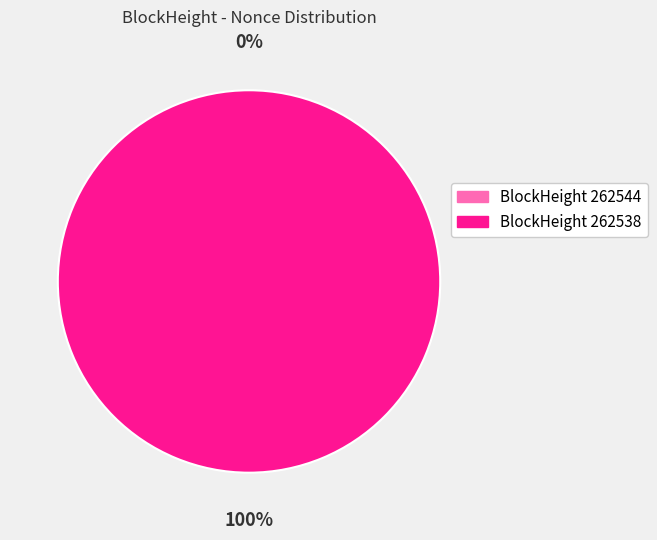

Which category accounts for the majority?

262538